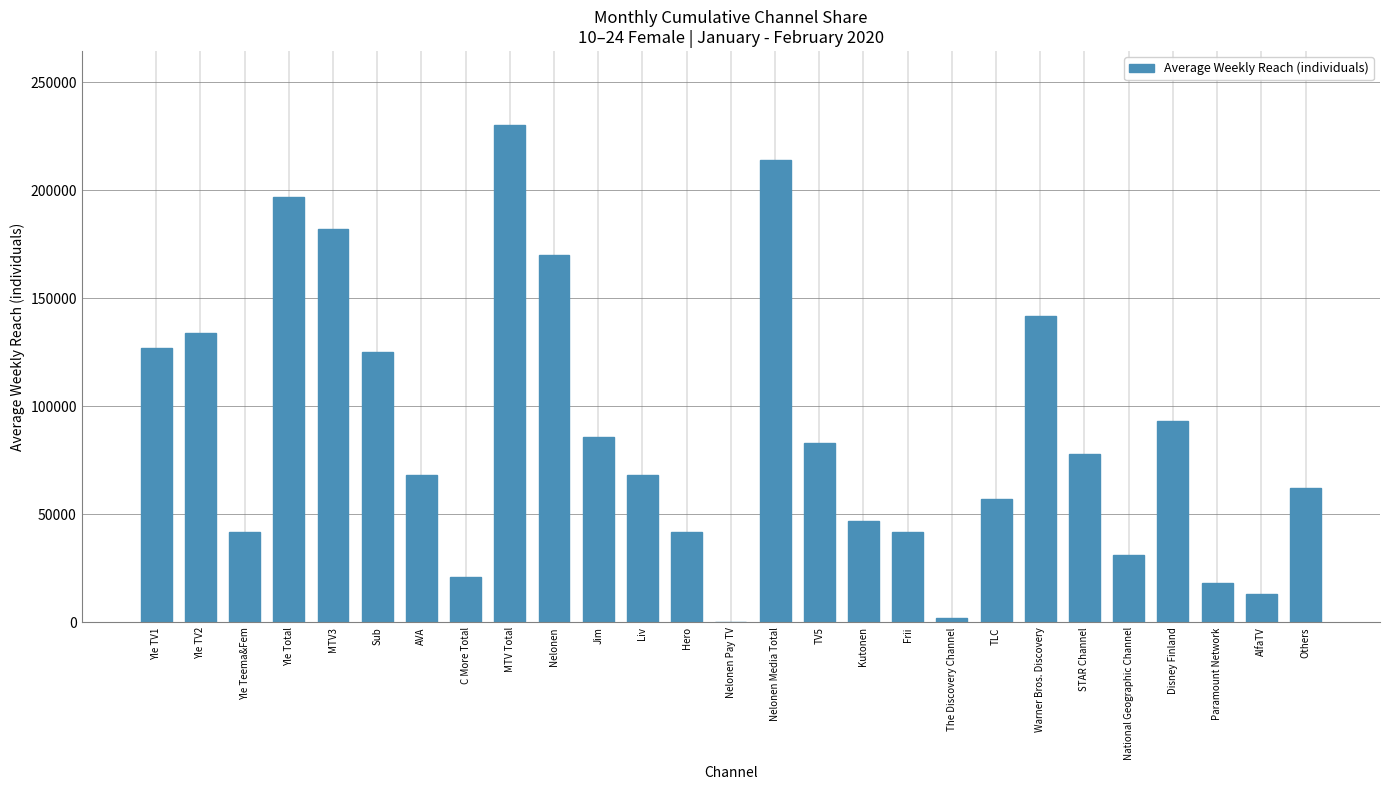

At which label is the value closest to 115000?

Sub